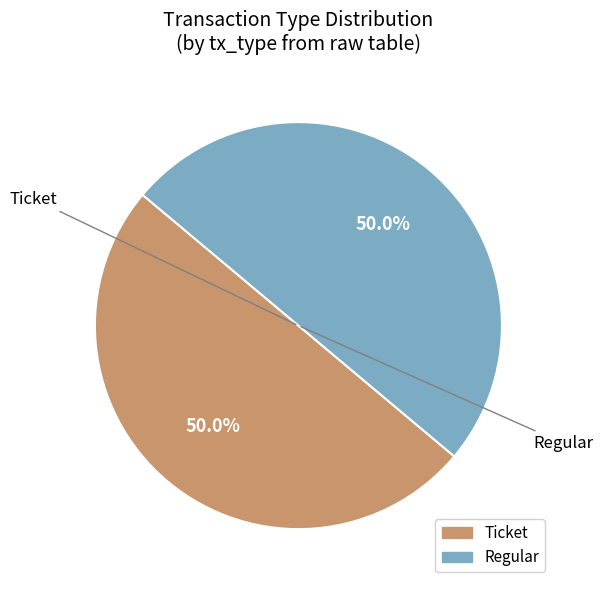

How many segments does this pie chart have?

2